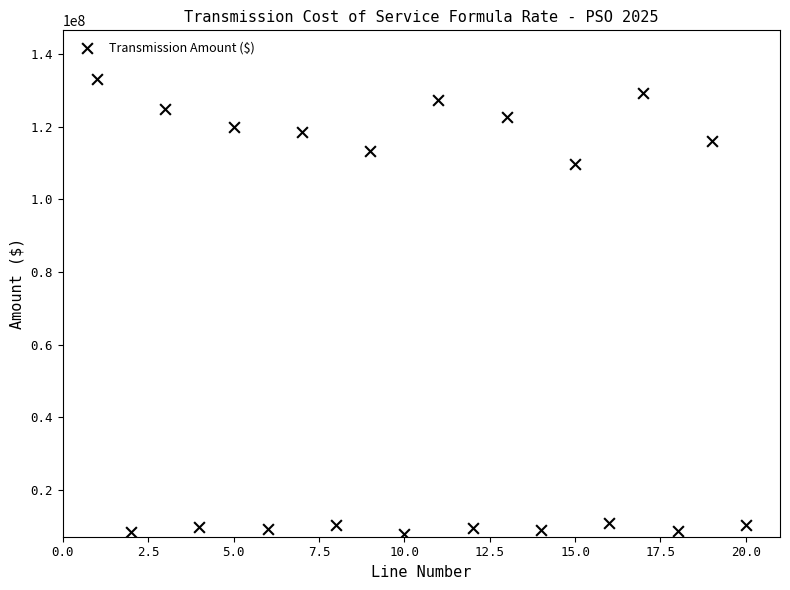

What Y value in the scatter plot is closest to 70561908?

109822650.8